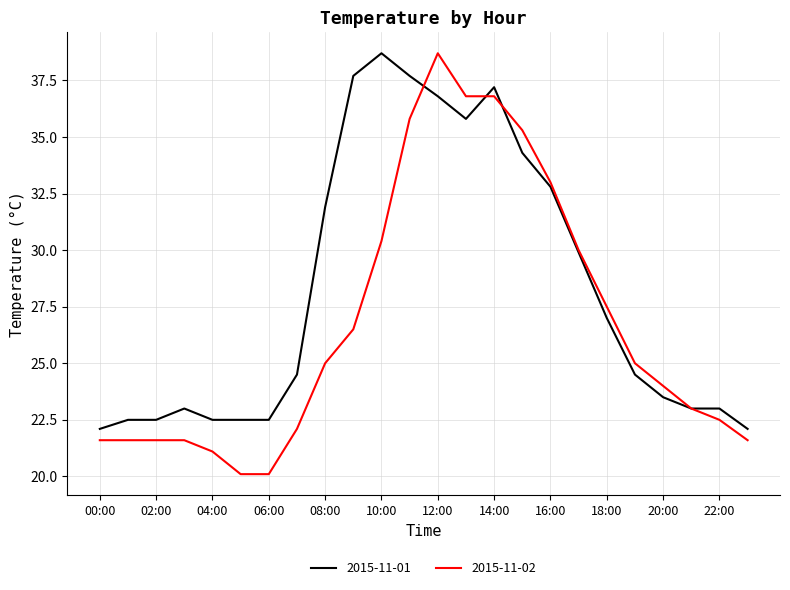

What is the maximum value shown in the chart?

38.7